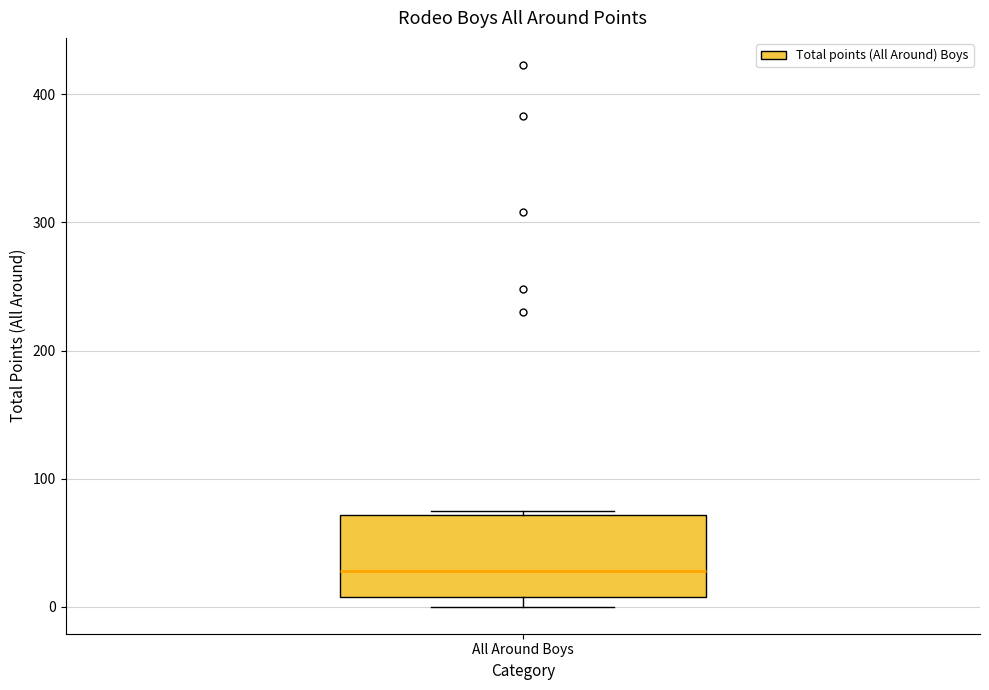

Where does the median line of the box for All Around Boys sit on the y-axis? The values are not printed on the chart, so give them approximately, as read against the axis.

30